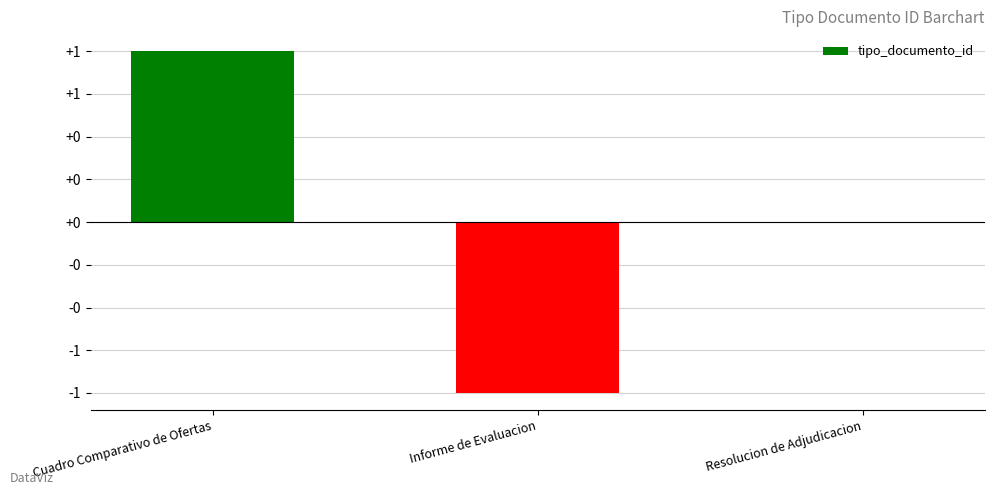

Reading left to right, transcribe all the data shown in this chart.

1	-1	0